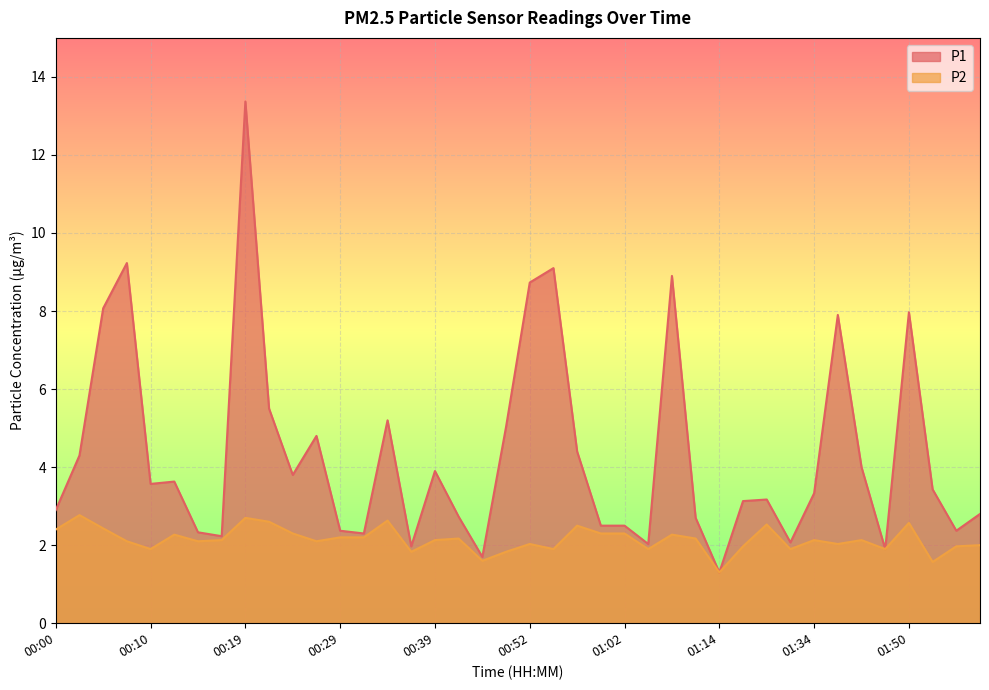

True or false: P2 and P1 cross at least once.

False